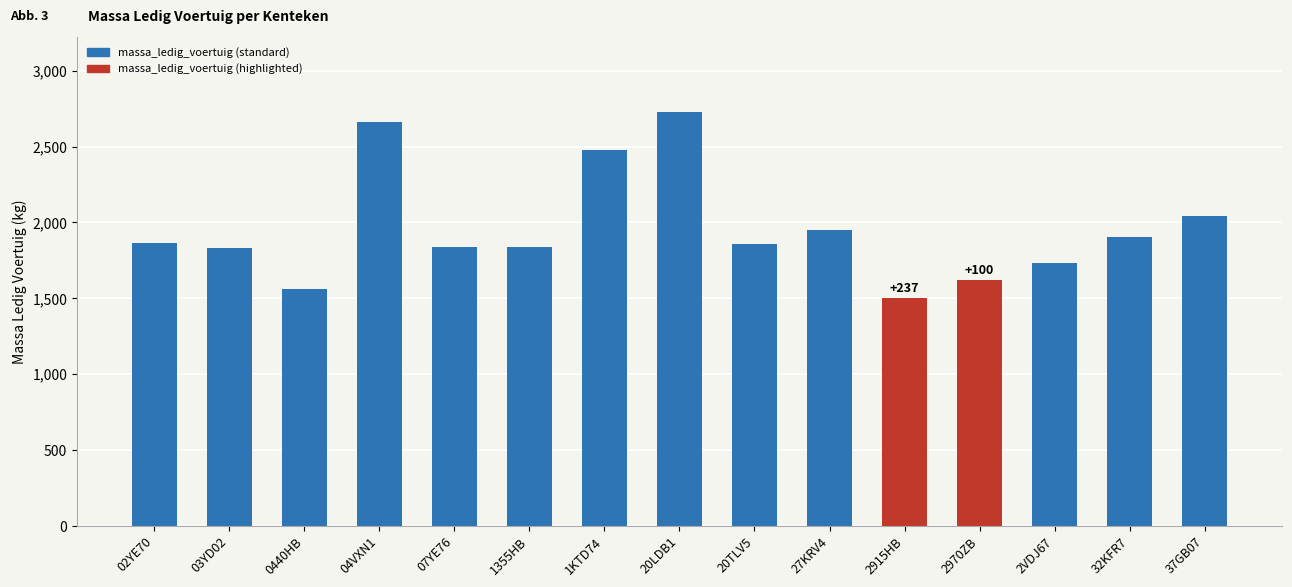

Is it true that the value at 03YD02 is 1227?

False